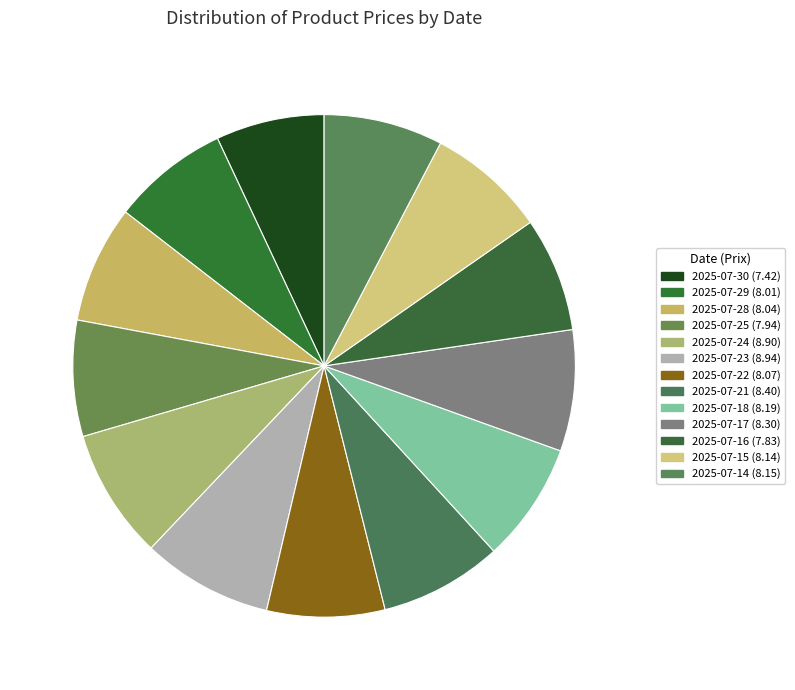

What percentage do 2025-07-18 and 2025-07-28 together represent?

15.3%